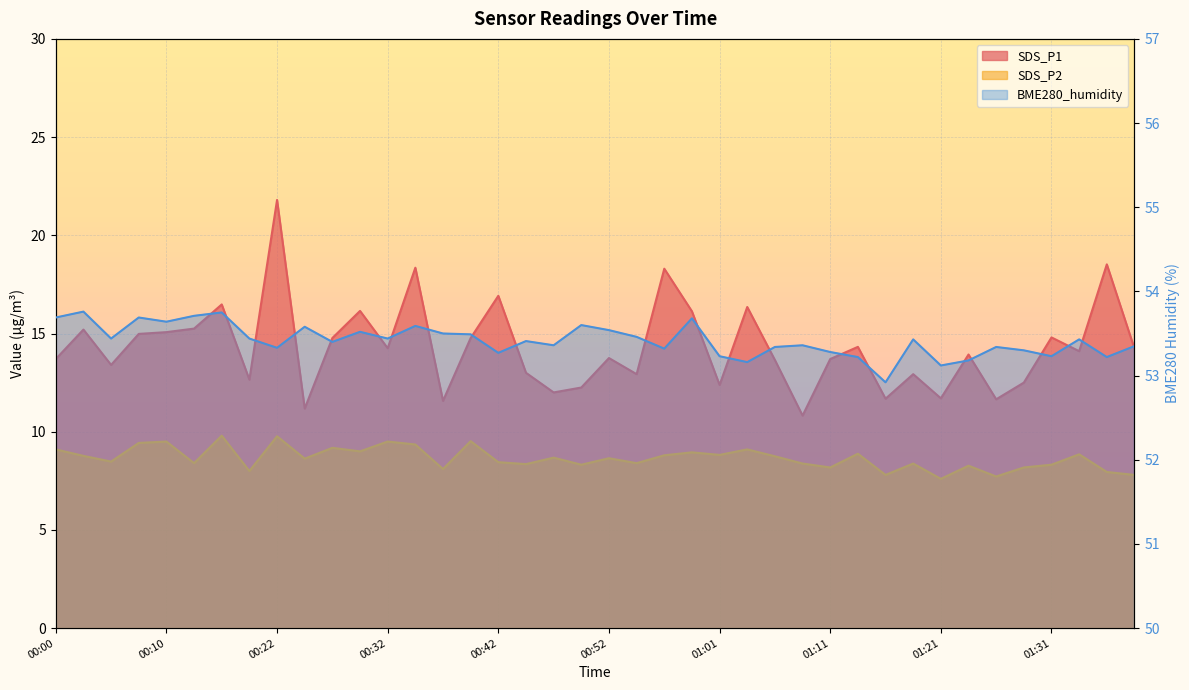

What is the label of the 31st point from the right?

00:25